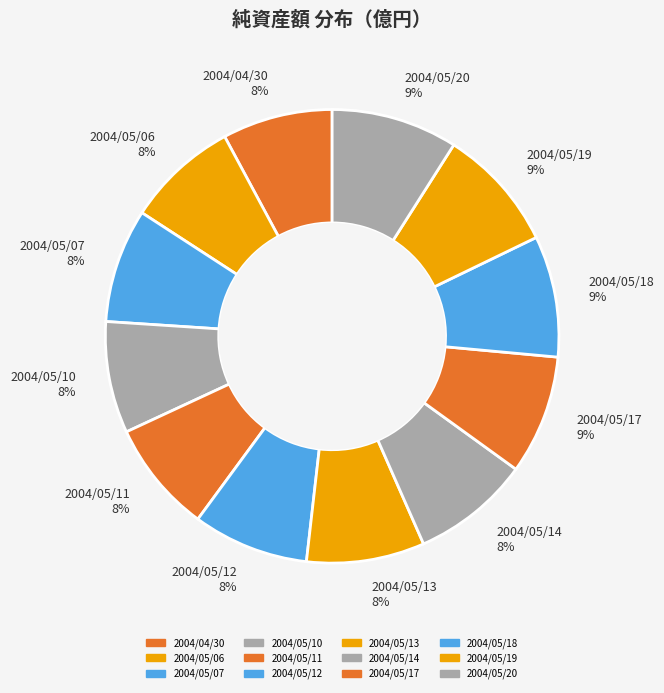

Does 2004/05/13 represent more than half of the total?

No